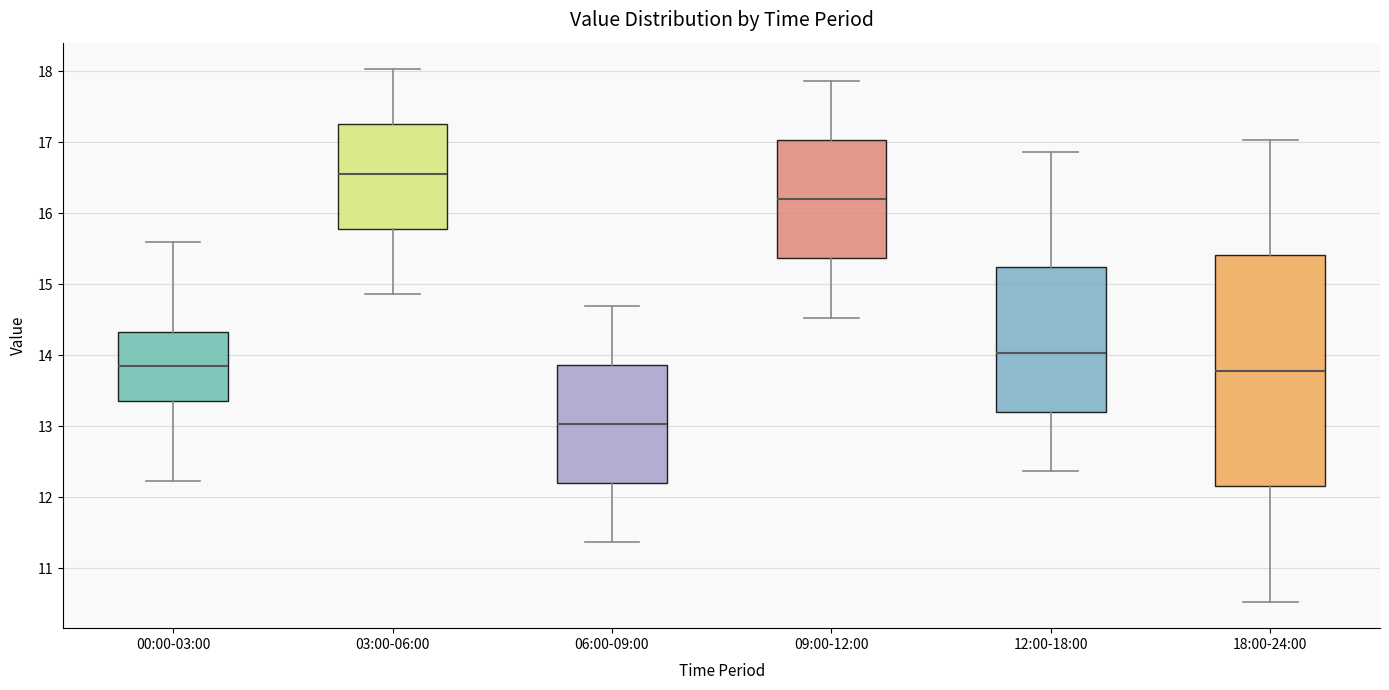

Reading left to right, transcribe this box plot: for each box, give where its median line is, the range the box spans, and where its two whiskers end, as read against the y-axis. The values are not printed on the chart, so give them approximately, as read against the axis.

00:00-03:00: median 13.9, box 13.4 to 14.3, whiskers 12.2 to 15.6
03:00-06:00: median 16.6, box 15.8 to 17.3, whiskers 14.9 to 18.0
06:00-09:00: median 13.0, box 12.2 to 13.9, whiskers 11.4 to 14.7
09:00-12:00: median 16.2, box 15.4 to 17.0, whiskers 14.5 to 17.9
12:00-18:00: median 14.0, box 13.2 to 15.2, whiskers 12.4 to 16.9
18:00-24:00: median 13.8, box 12.2 to 15.4, whiskers 10.5 to 17.0